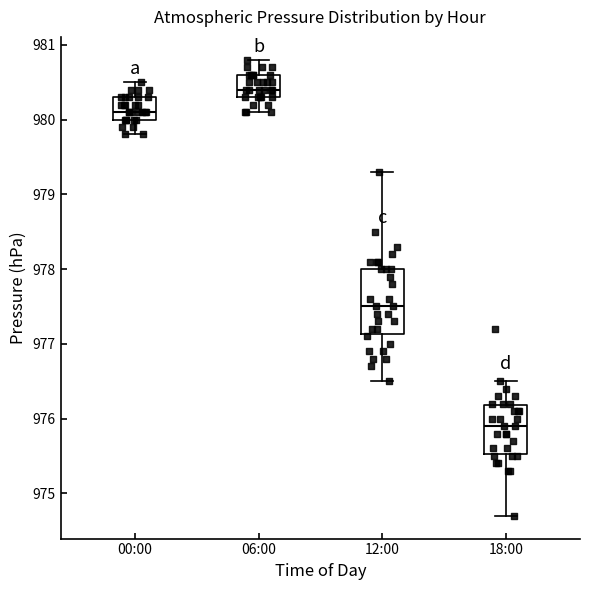

Which box is the tallest, from its lower edge to its upper edge?

12:00